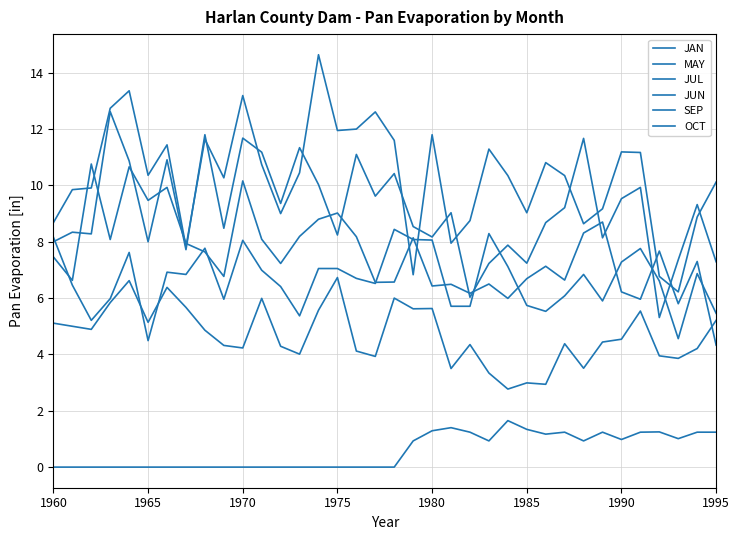

How many lines are shown in the chart?

6